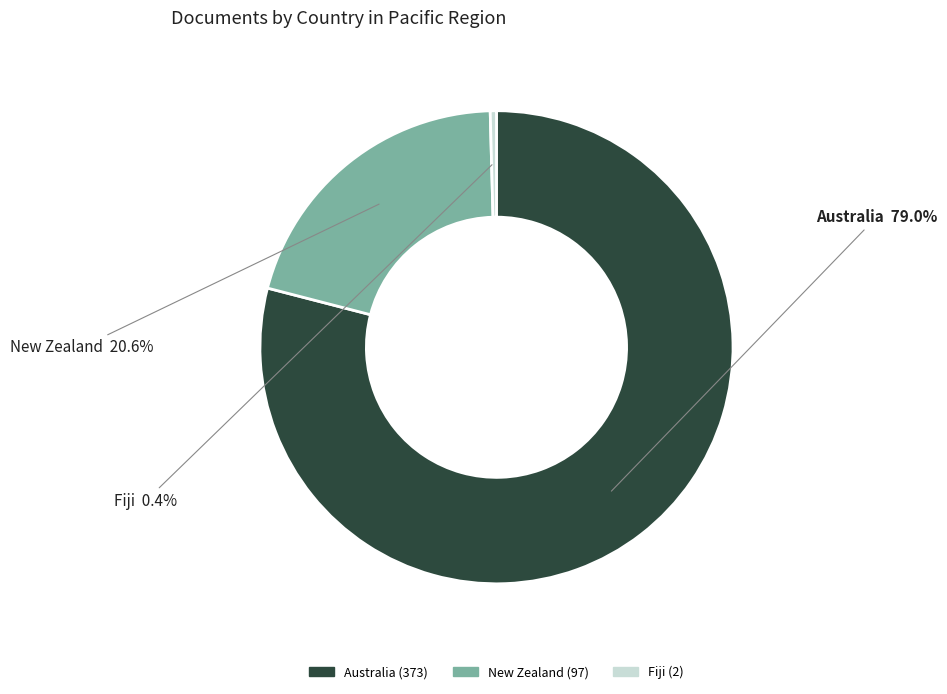

How many slices are in this pie chart?

3